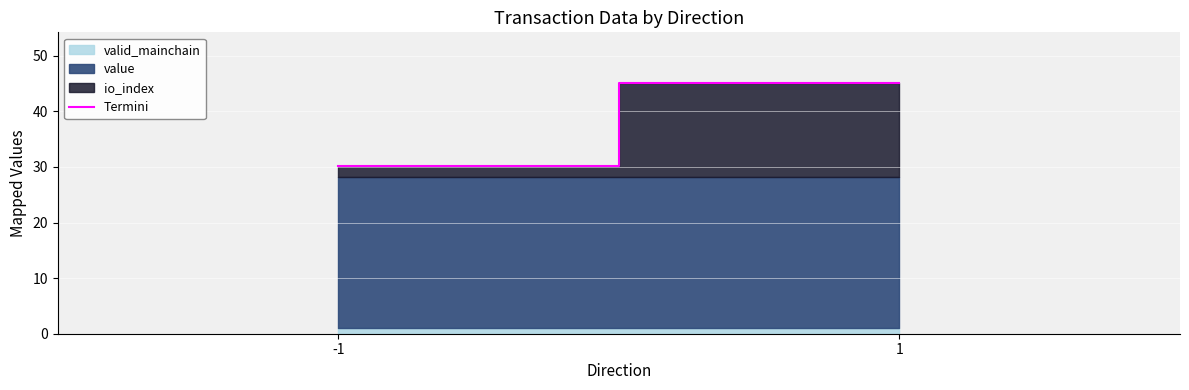

The value at -1 is 13.1. True or false?

False